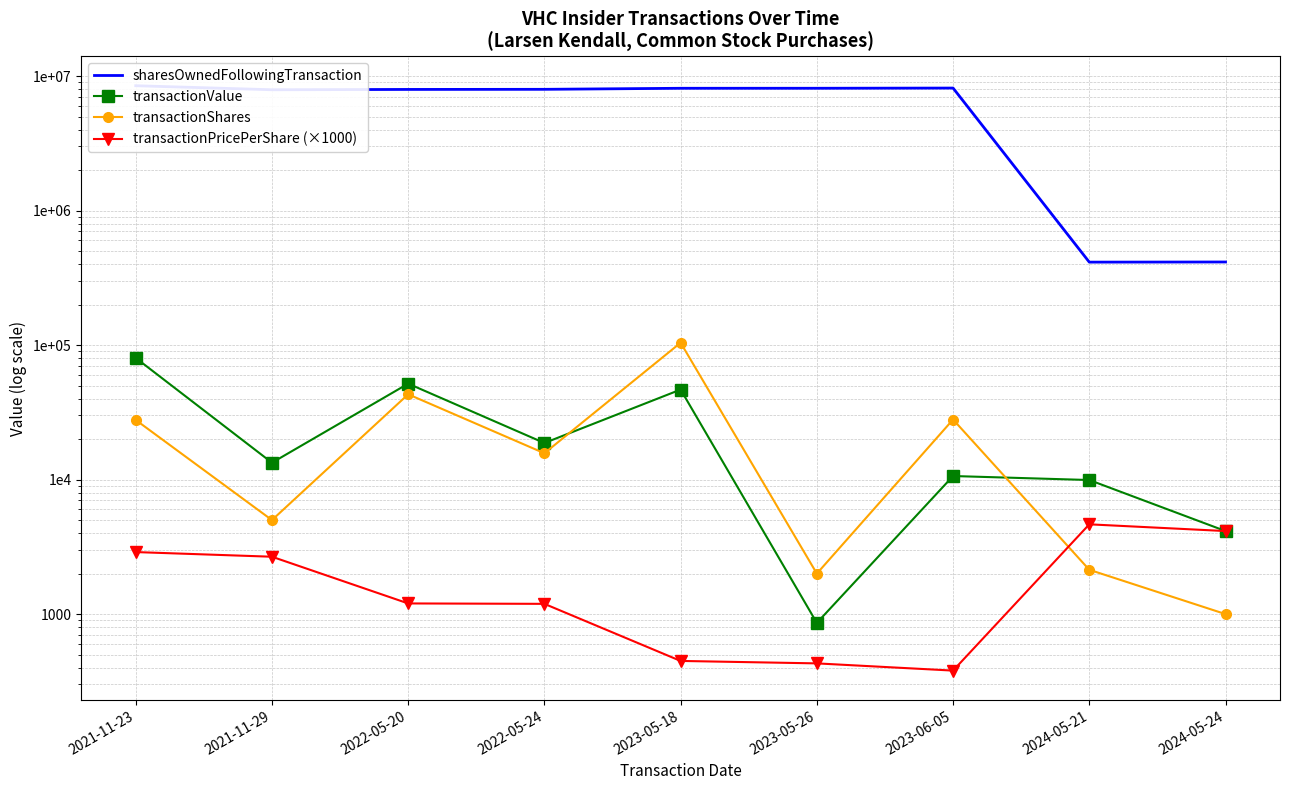

At how many categories does at least one series exceed 3884805?

7